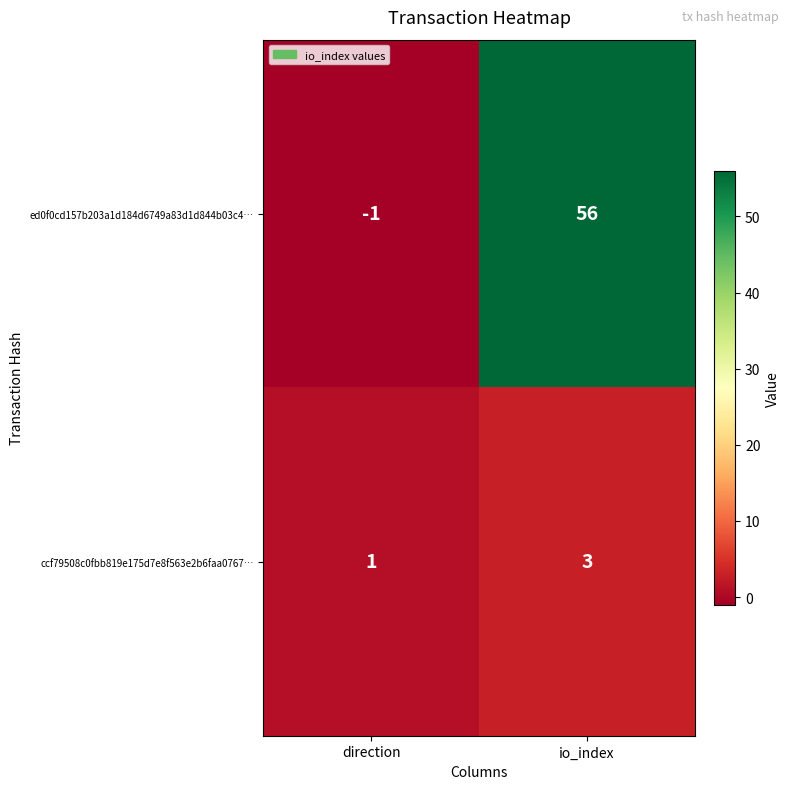

Which series changed the most between direction and io_index?

ed0f0cd157b203a1d184d6749a83d1d844b03c4…